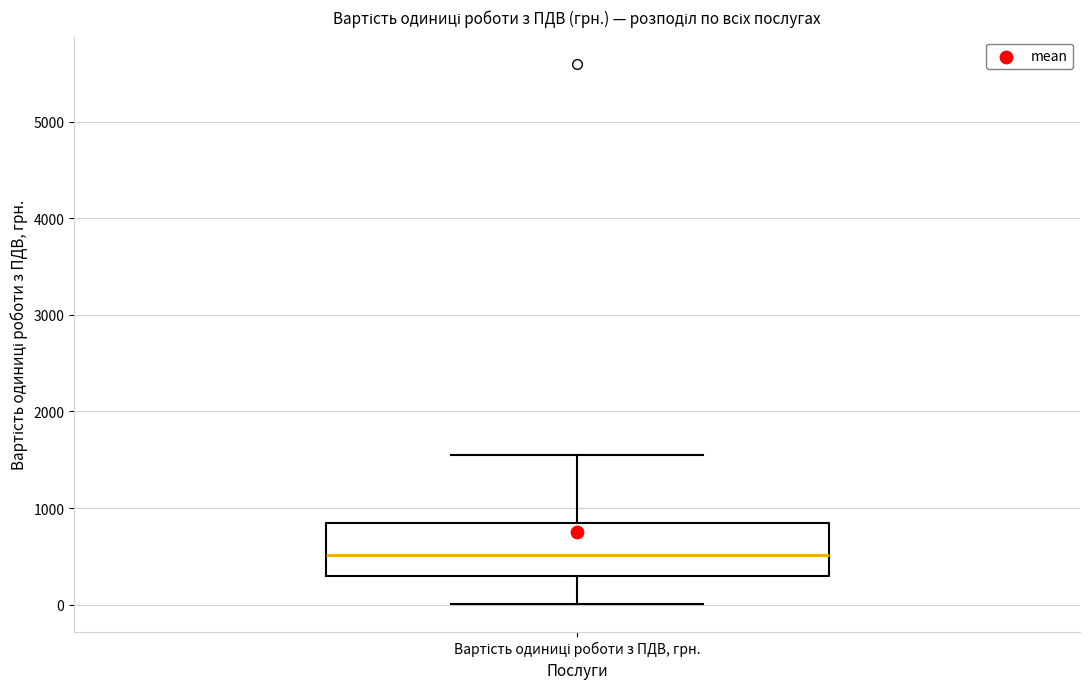

Read this box plot against the y-axis: the position of the median line, the range covered by the box, and the ends of both whiskers. The values are not printed on the chart, so give them approximately, as read against the axis.

median 500, box 300 to 800, whiskers 0 to 1600